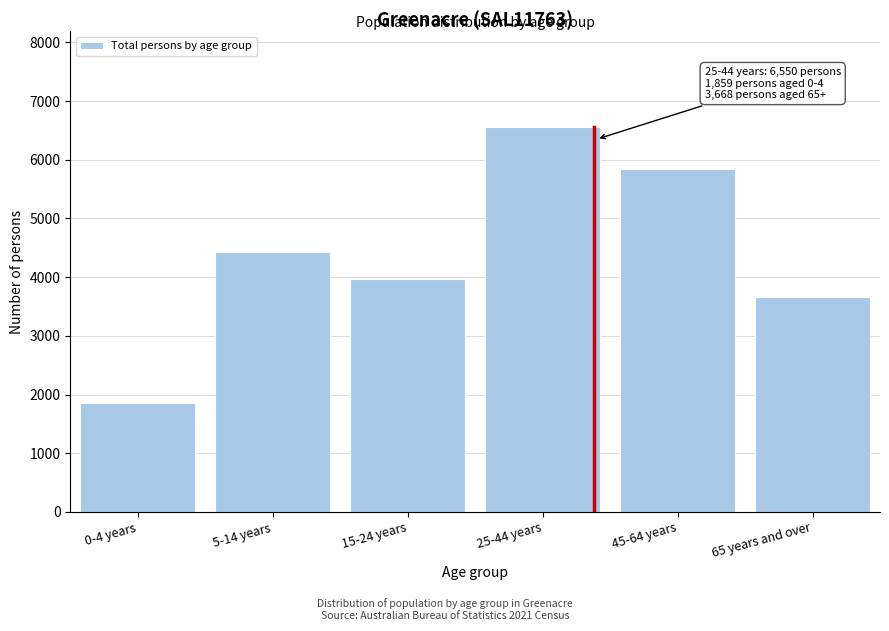

Reading left to right, extract all data points from this chart.

0-4 years=1859	5-14 years=4428	15-24 years=3974	25-44 years=6550	45-64 years=5836	65 years and over=3668